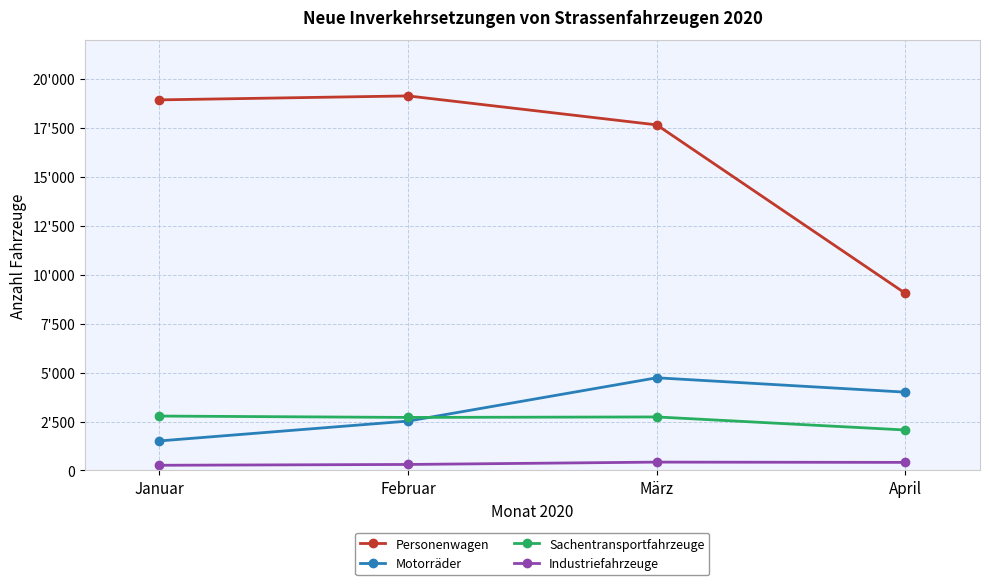

Is the value of Motorräder at April greater than the value of Personenwagen at April?

No